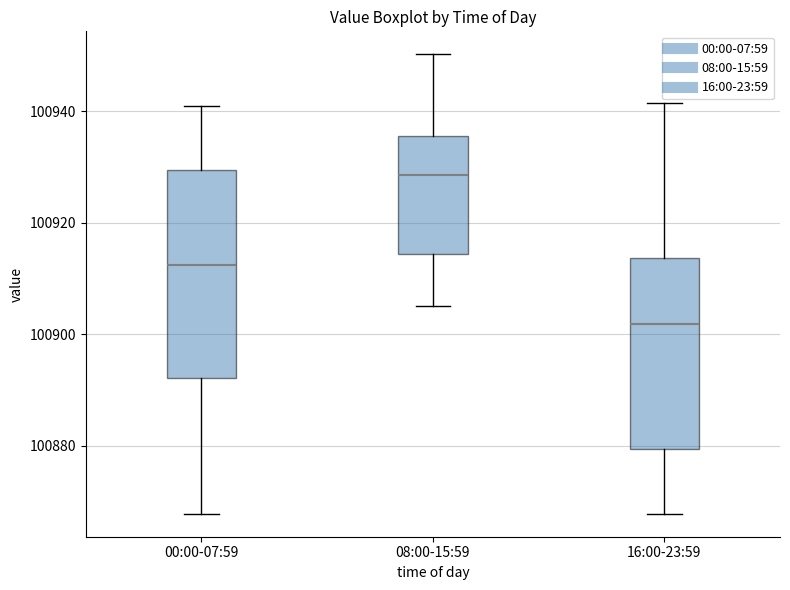

Reading left to right, read every box against the y-axis: the position of its median line, the range the box covers, and the ends of its whiskers. The values are not printed on the chart, so give them approximately, as read against the axis.

00:00-07:59: median 100912, box 100892 to 100930, whiskers 100868 to 100940
08:00-15:59: median 100928, box 100914 to 100936, whiskers 100906 to 100950
16:00-23:59: median 100902, box 100880 to 100914, whiskers 100868 to 100942